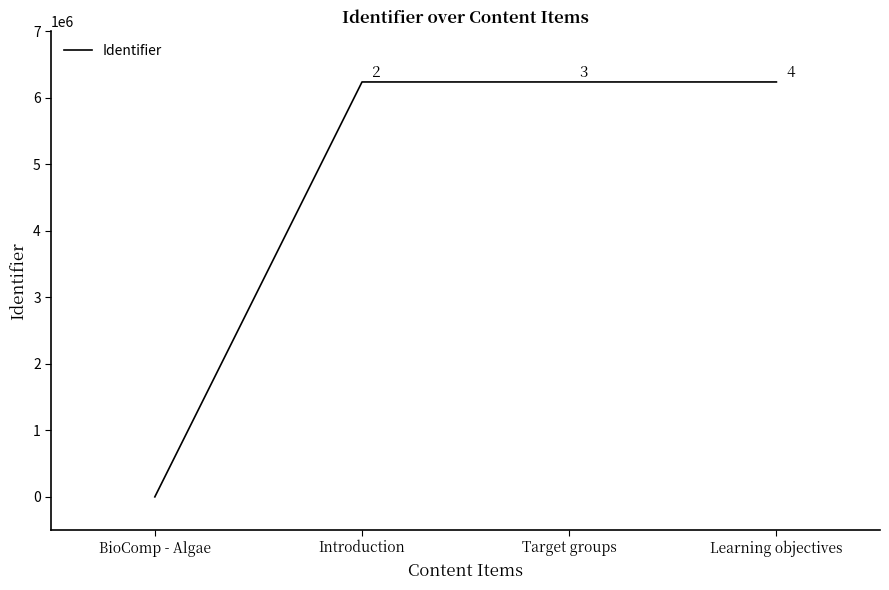

What is the change in value from BioComp - Algae to Learning objectives?

+6240462